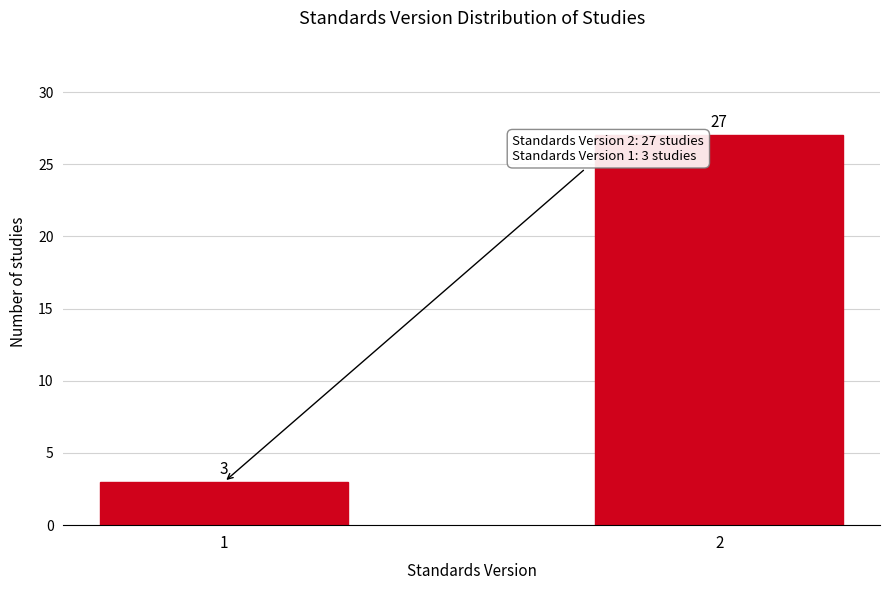

Reading left to right, extract all data points from this chart.

3	27